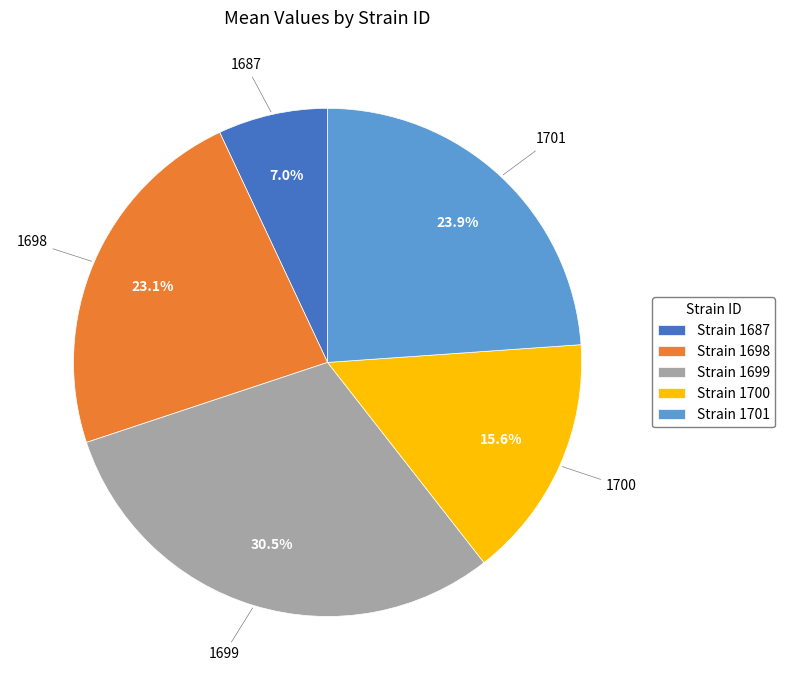

To the nearest percent, what portion does 1700 represent?

16%